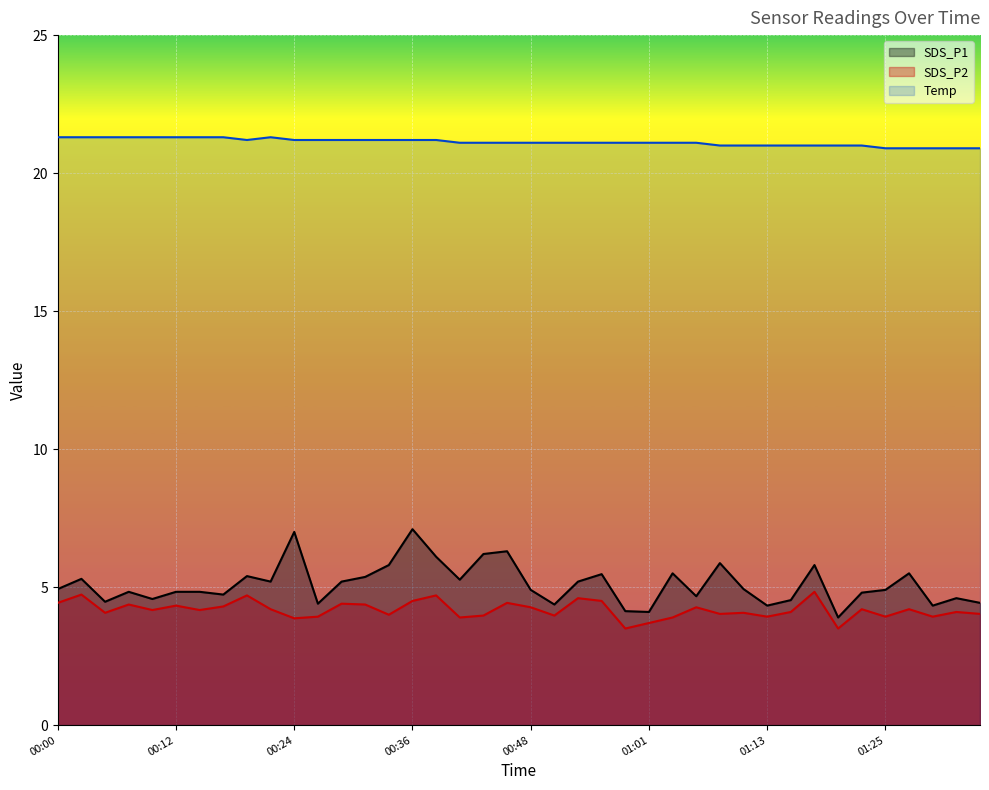

What is the sum of all Temp values?

844.9